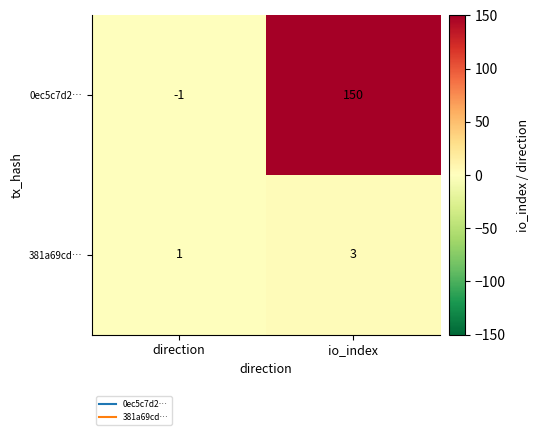

Which series has the largest total across all categories?

0ec5c7d2…